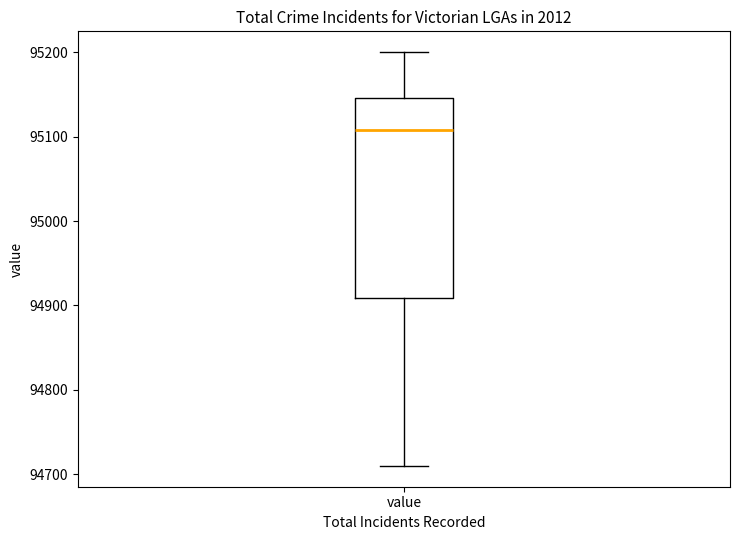

Where is the upper edge of the box for value on the y-axis? The values are not printed on the chart, so give them approximately, as read against the axis.

95150